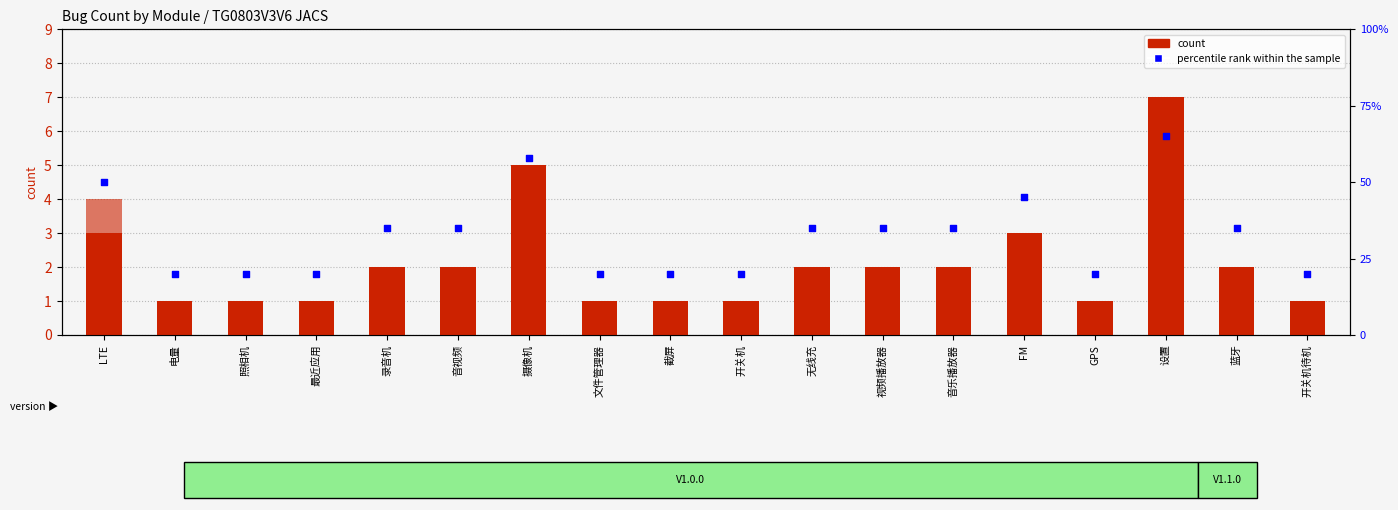

At how many categories does at least one series exceed 21?

10